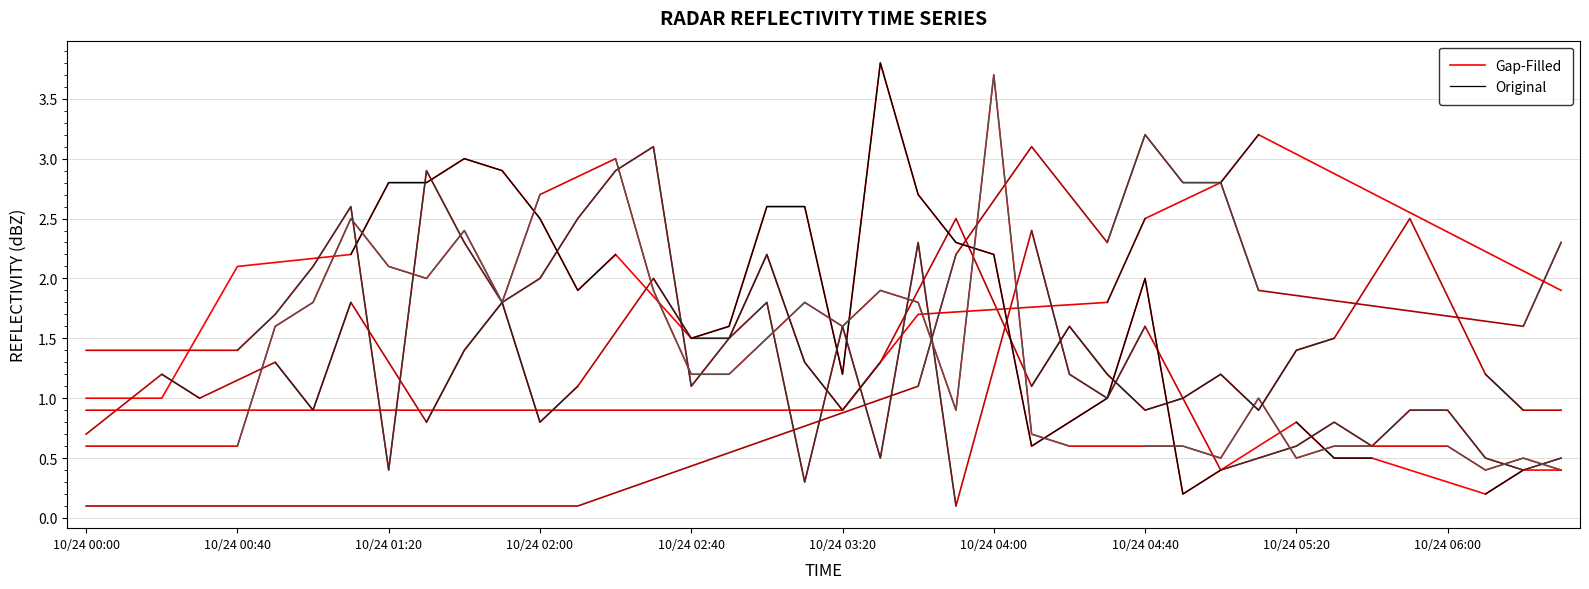

How many values in the Original series are below 1?

9